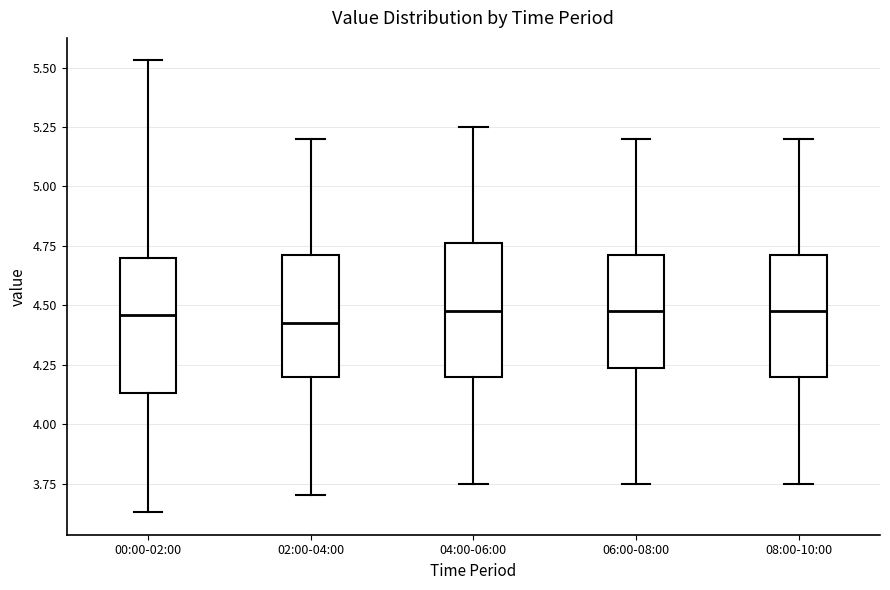

Reading left to right, transcribe this box plot: for each box, give where its median line is, the range the box spans, and where its two whiskers end, as read against the y-axis. The values are not printed on the chart, so give them approximately, as read against the axis.

00:00-02:00: median 4.45, box 4.15 to 4.70, whiskers 3.65 to 5.55
02:00-04:00: median 4.45, box 4.20 to 4.70, whiskers 3.70 to 5.20
04:00-06:00: median 4.50, box 4.20 to 4.75, whiskers 3.75 to 5.25
06:00-08:00: median 4.50, box 4.25 to 4.70, whiskers 3.75 to 5.20
08:00-10:00: median 4.50, box 4.20 to 4.70, whiskers 3.75 to 5.20